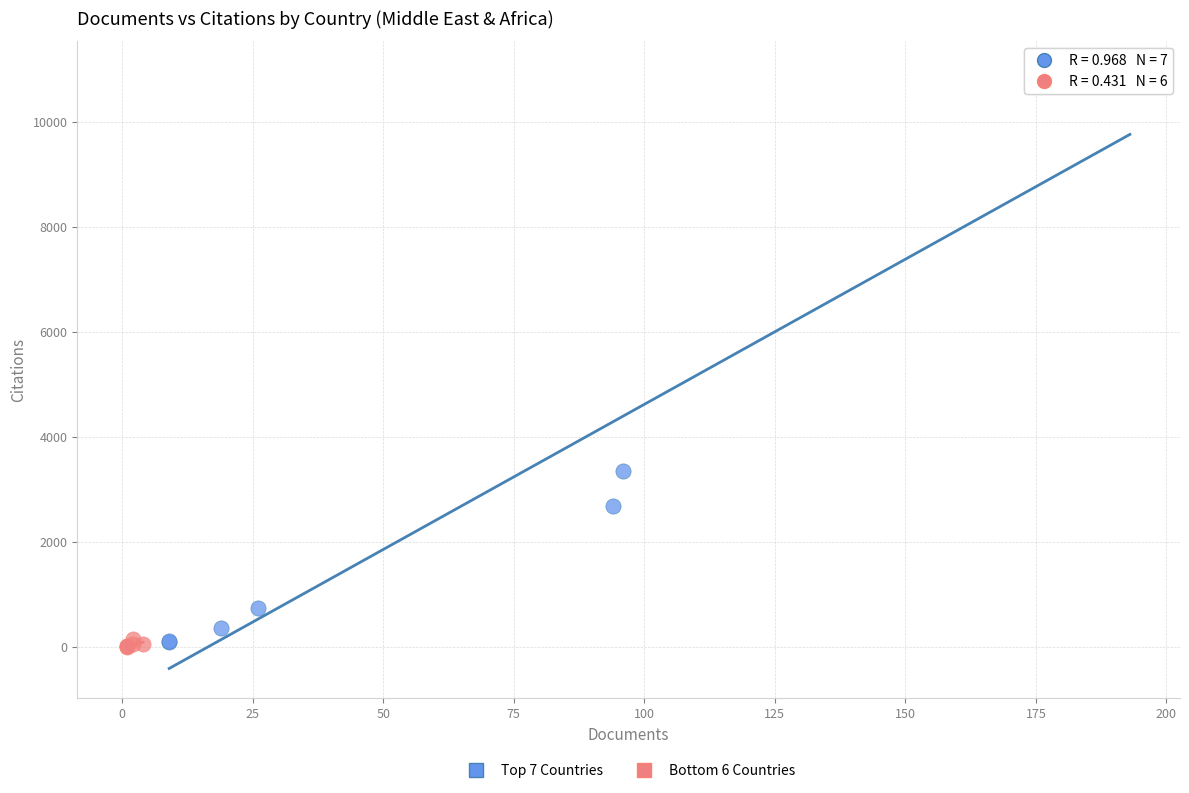

What are all the series names shown in the legend?

Top 7 Countries, Bottom 6 Countries